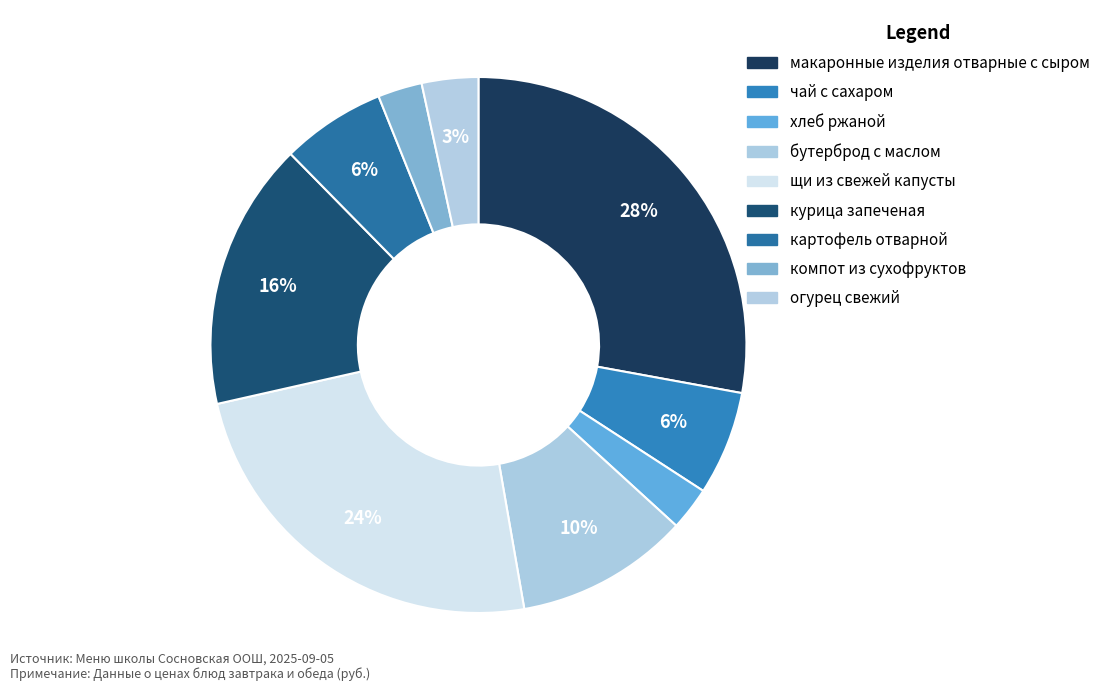

Count the number of slices in the pie.

9